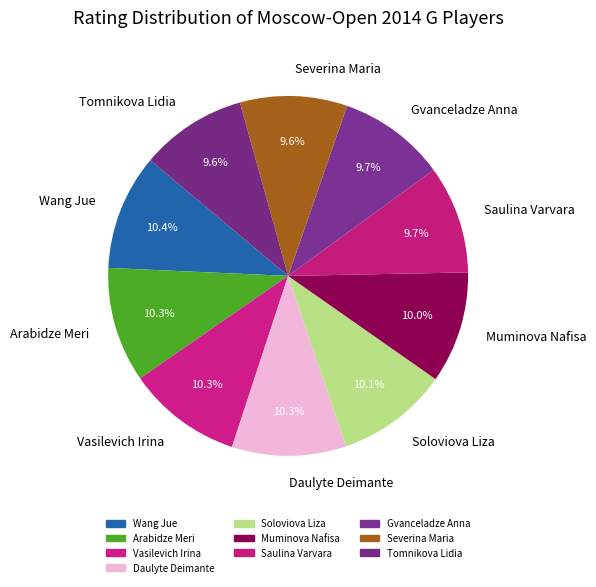

Count the number of slices in the pie.

10